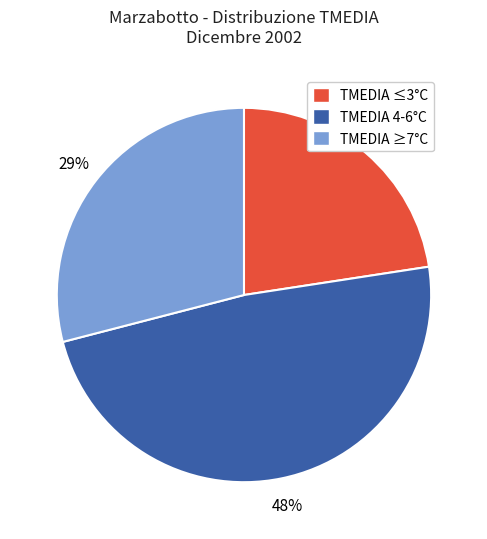

Which slice is the smallest?

TMEDIA ≤3°C